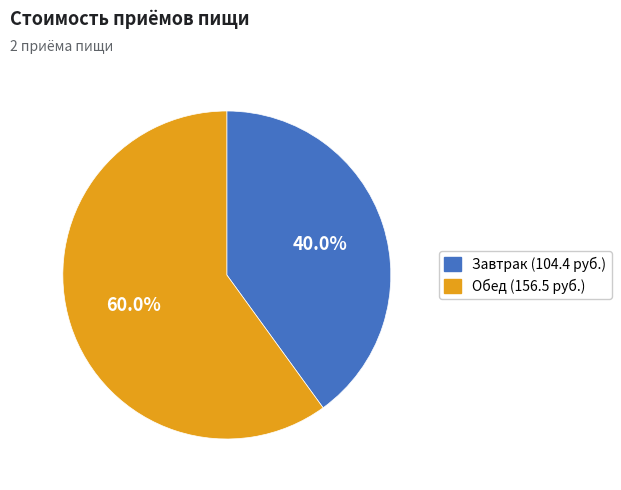

Does any single category account for the majority?

Yes